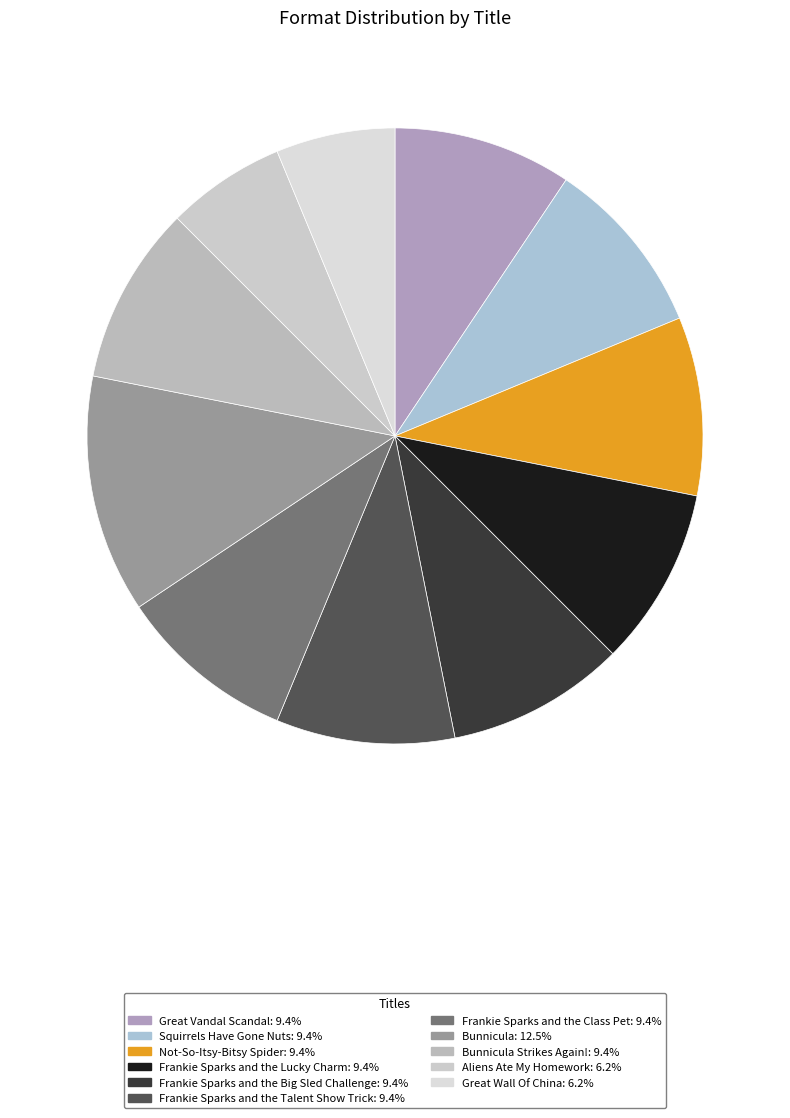

To the nearest percent, what is the difference between the largest and smallest slice percentages?

6%